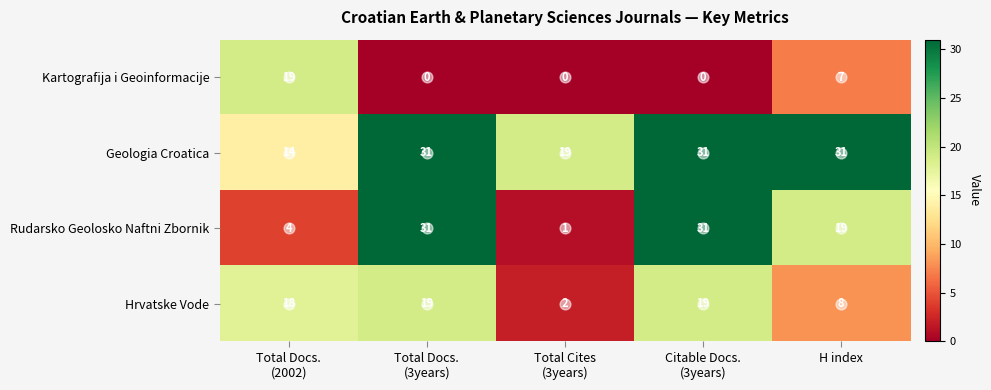

True or false: Geologia Croatica has a value of 14 at H index.

False